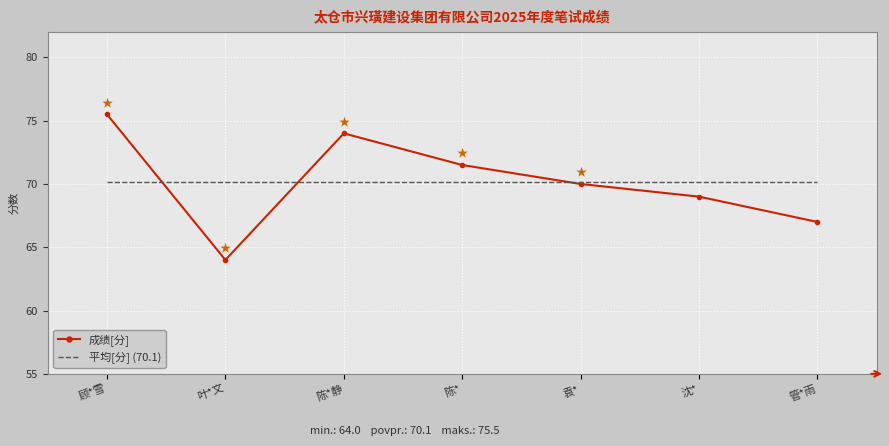

What position from the right is 管*雨?

1